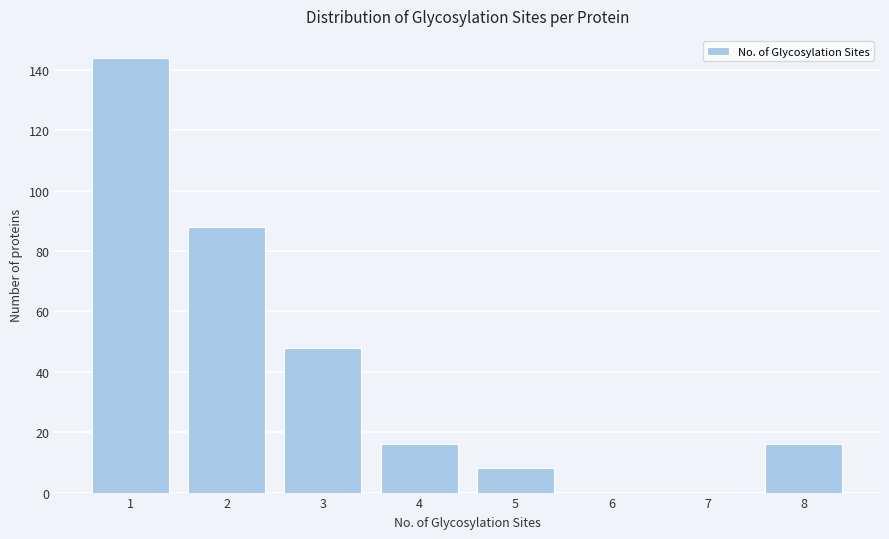

Reading left to right, what are all the values shown in this chart?

1=144	2=88	3=48	4=16	5=8	6=0	7=0	8=16